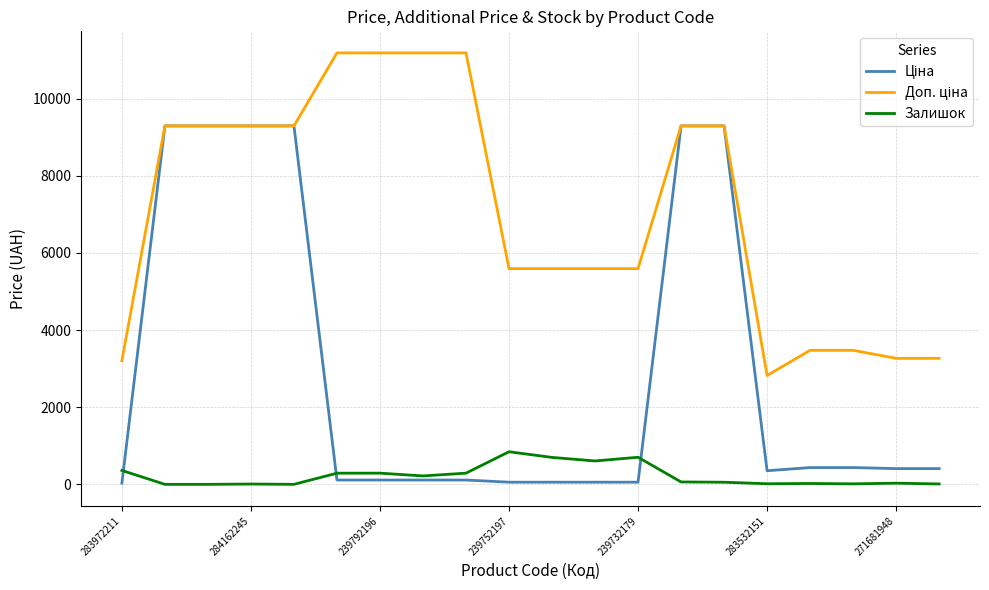

True or false: Залишок and Доп. ціна intersect in this chart.

False